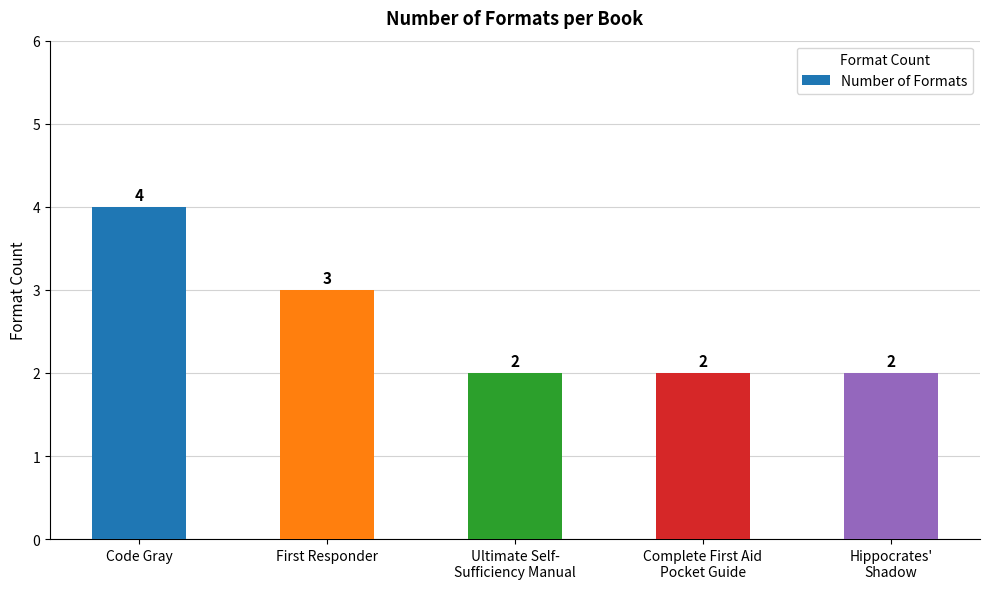

What is the label of the 5th bar from the right?

Code Gray